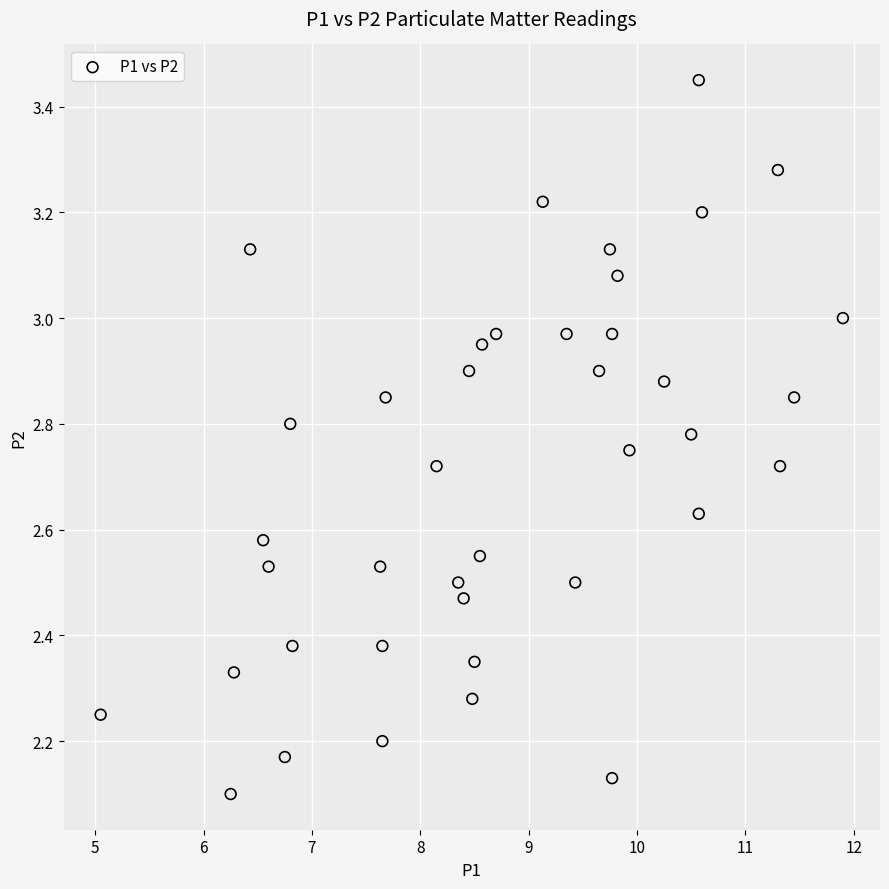

What is the range of X values (max minus min)?

6.9